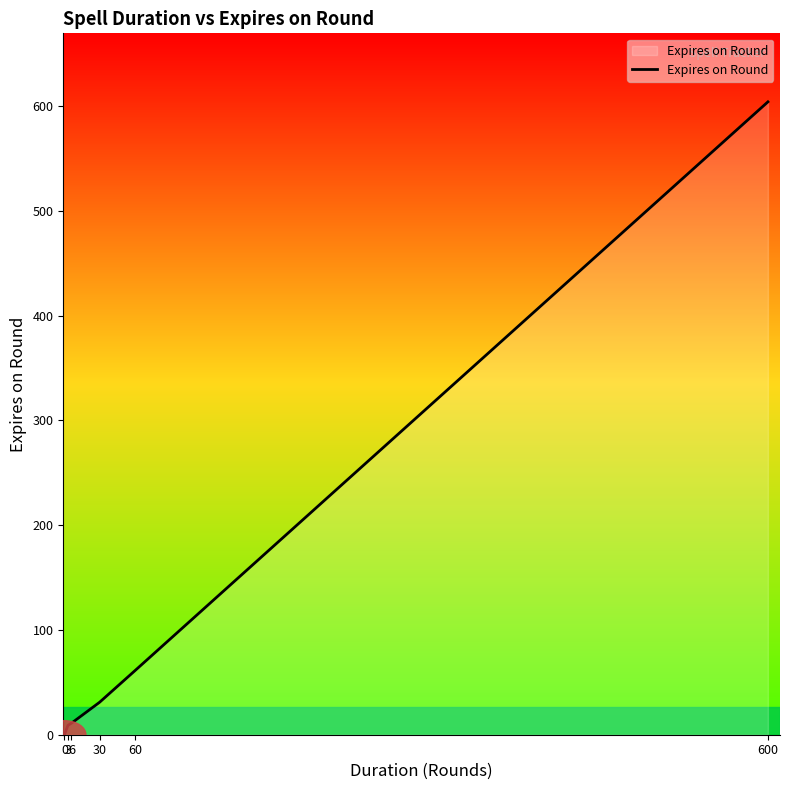

Reading right to left, list all the values displayed in this chart.

604	61	31	11	9	0	0	0	0	0	0	0	0	0	0	0	0	0	0	0	0	0